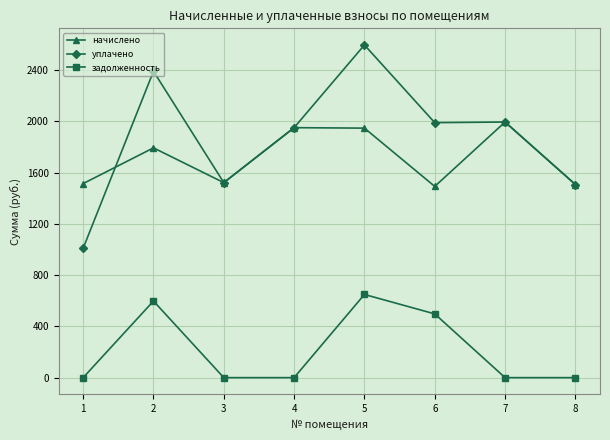

What is the spread (max minus min) of values at 3?

1521.4